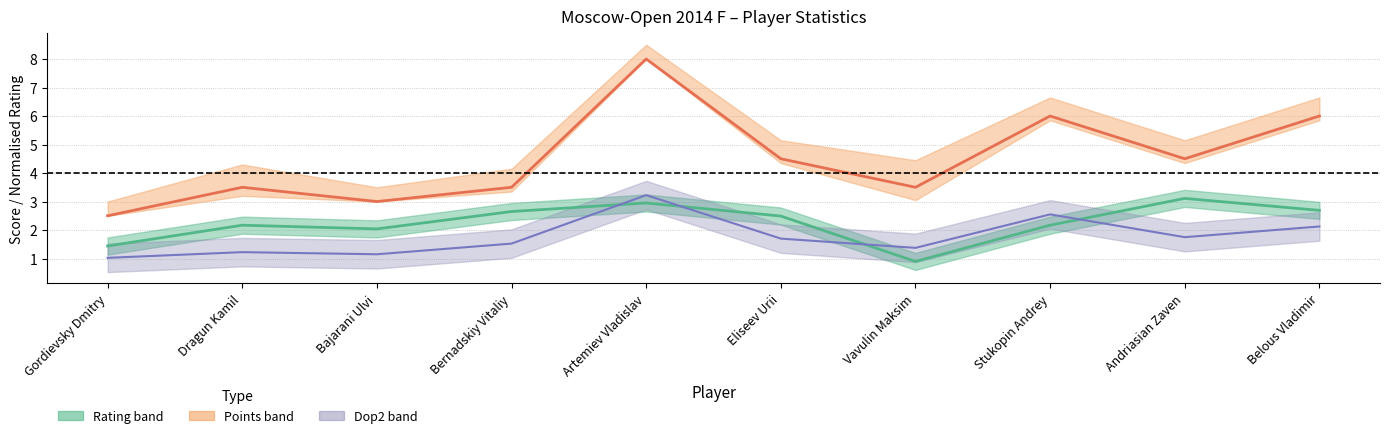

Is the value of Doп2 at Dragun Kamil greater than the value of Rating at Belous Vladimir?

No